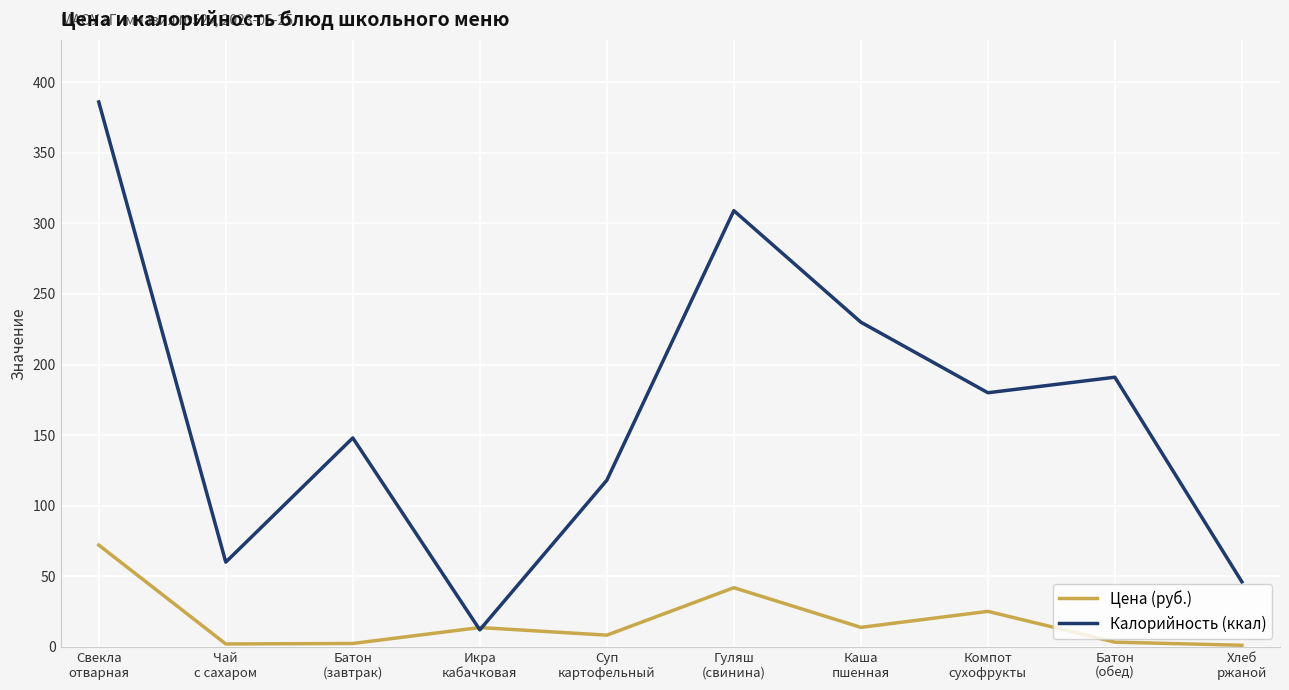

At which category does Цена (руб.) reach its first local peak?

Икра
кабачковая